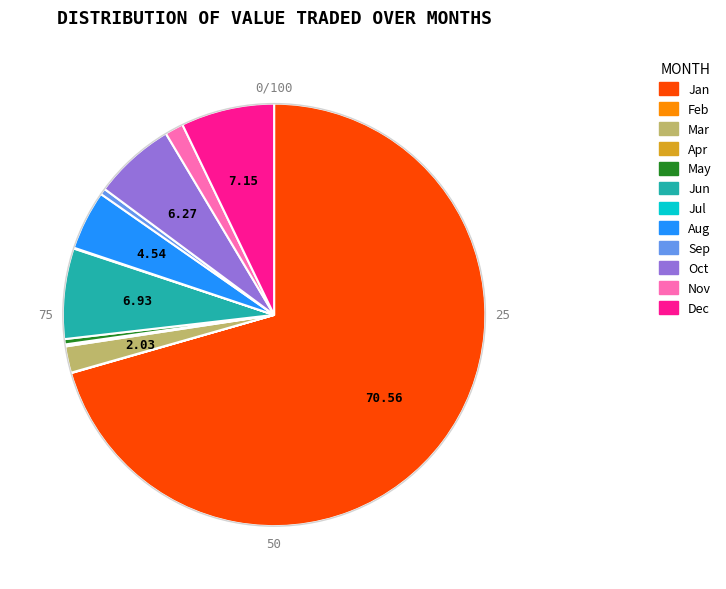

Between Sep and Nov, which is larger?

Nov